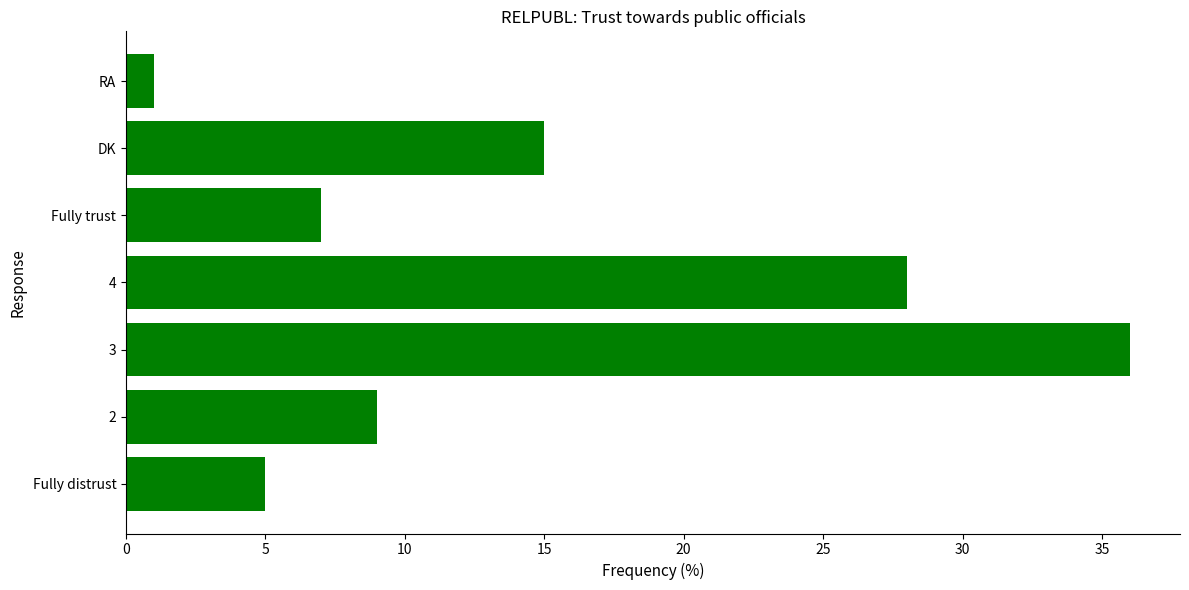

What is the sum of all values?

101